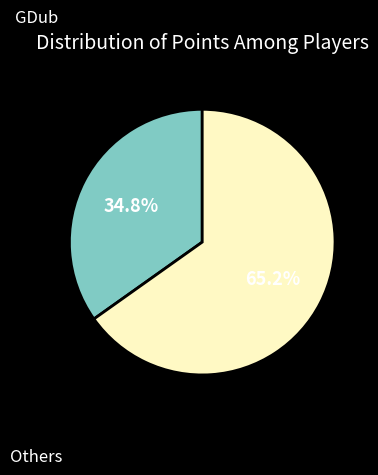

Does any single category account for the majority?

Yes